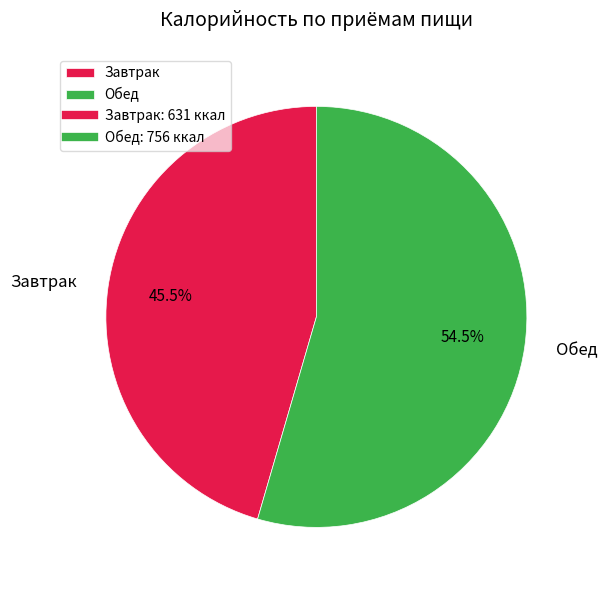

Which category has the smallest portion of the pie?

Завтрак